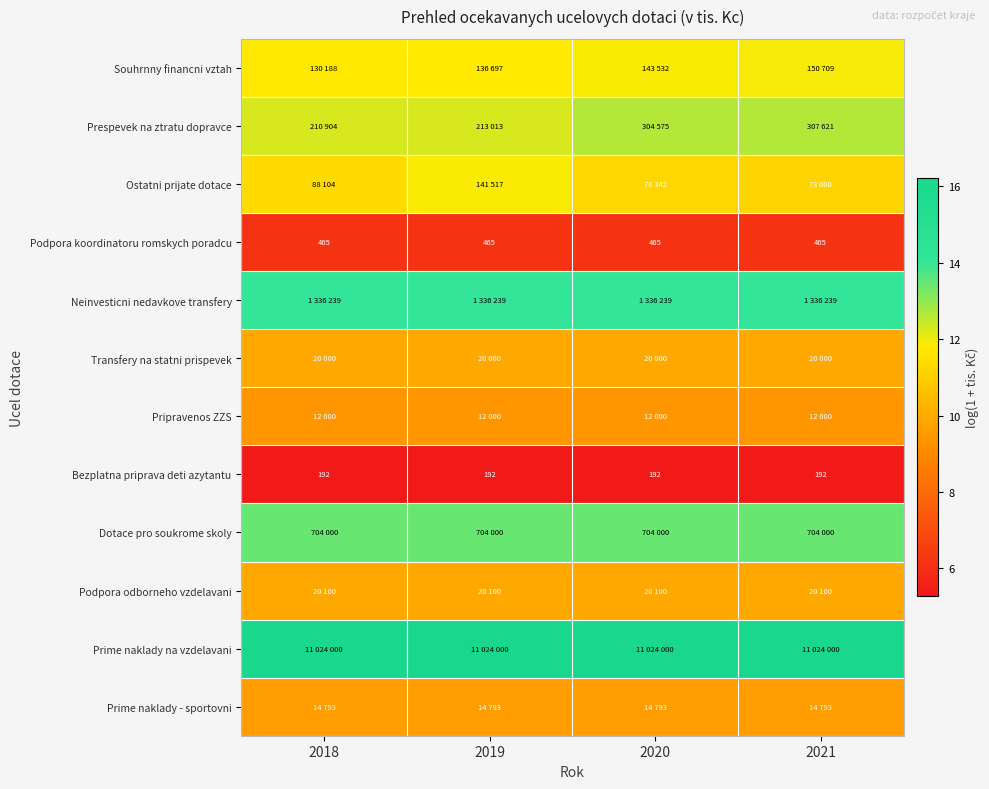

Which series has the largest total across all categories?

Prime naklady na vzdelavani